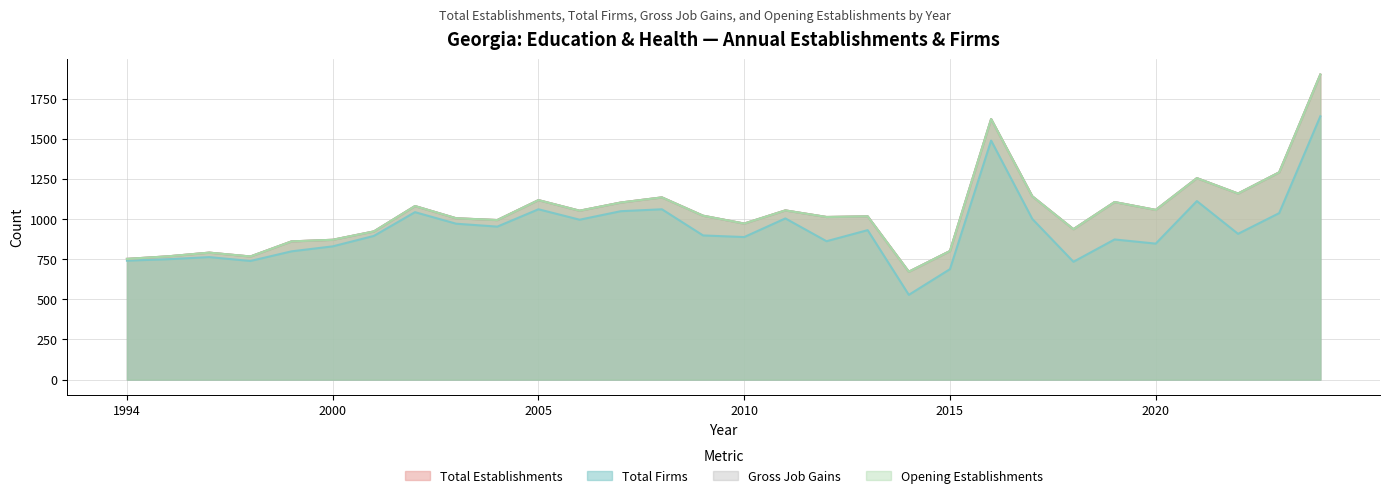

At how many categories does at least one series exceed 1844?

1